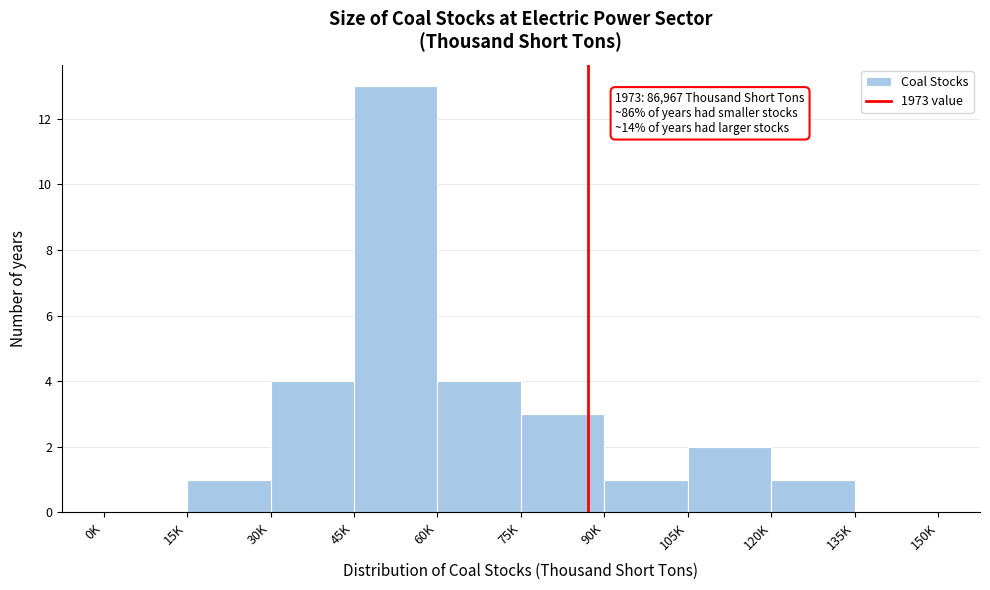

Reading right to left, transcribe all the data shown in this chart.

135K=0	120K=1	105K=2	90K=1	75K=3	60K=4	45K=13	30K=4	15K=1	0K=0